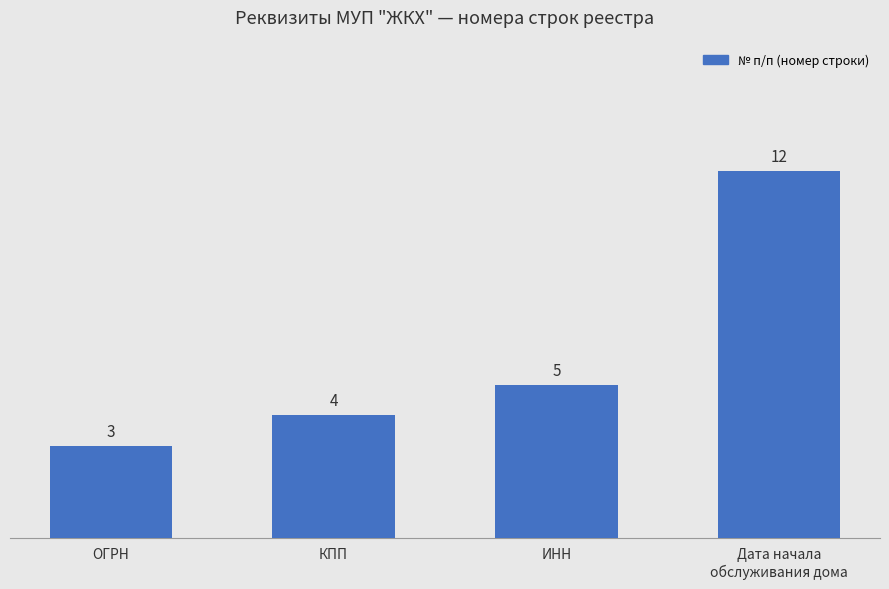

What is the value of the 1st bar from the left?

3